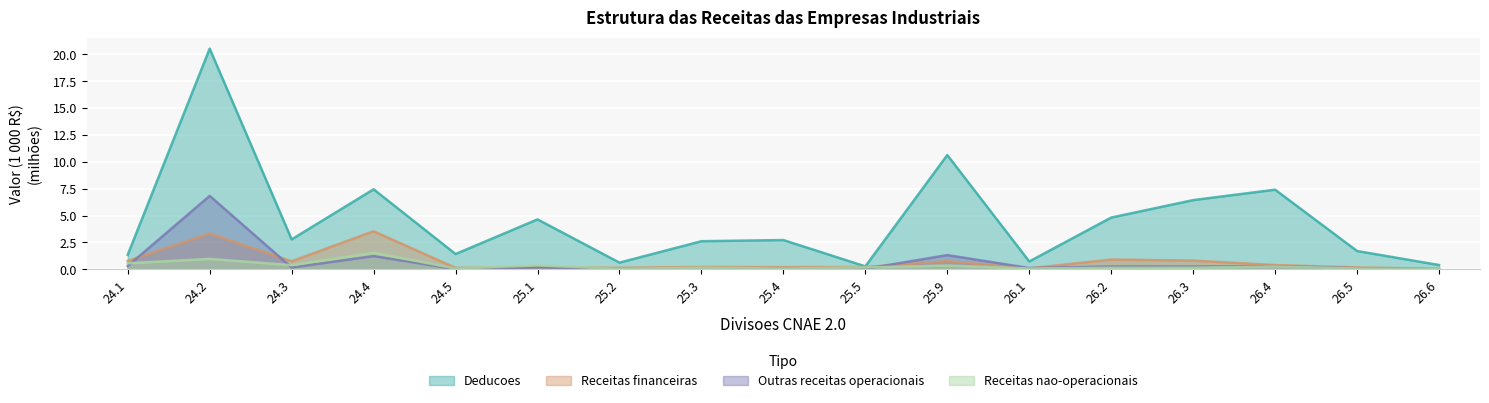

What is the difference between the maximum and minimum values in the Receitas nao-operacionais series?

1.5